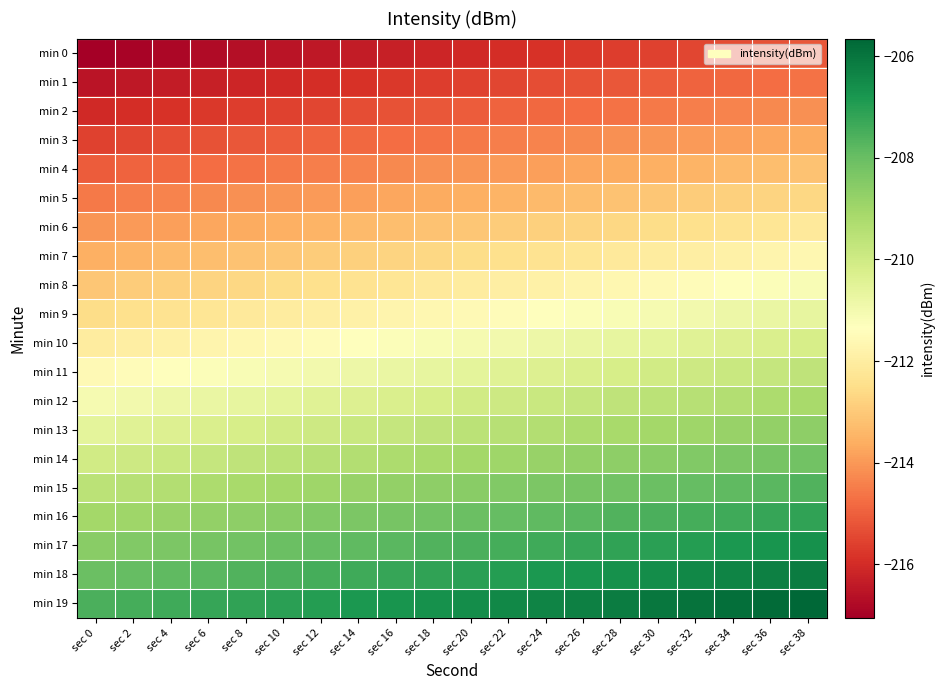

What is the difference between the highest and lowest values at sec 14?

9.5